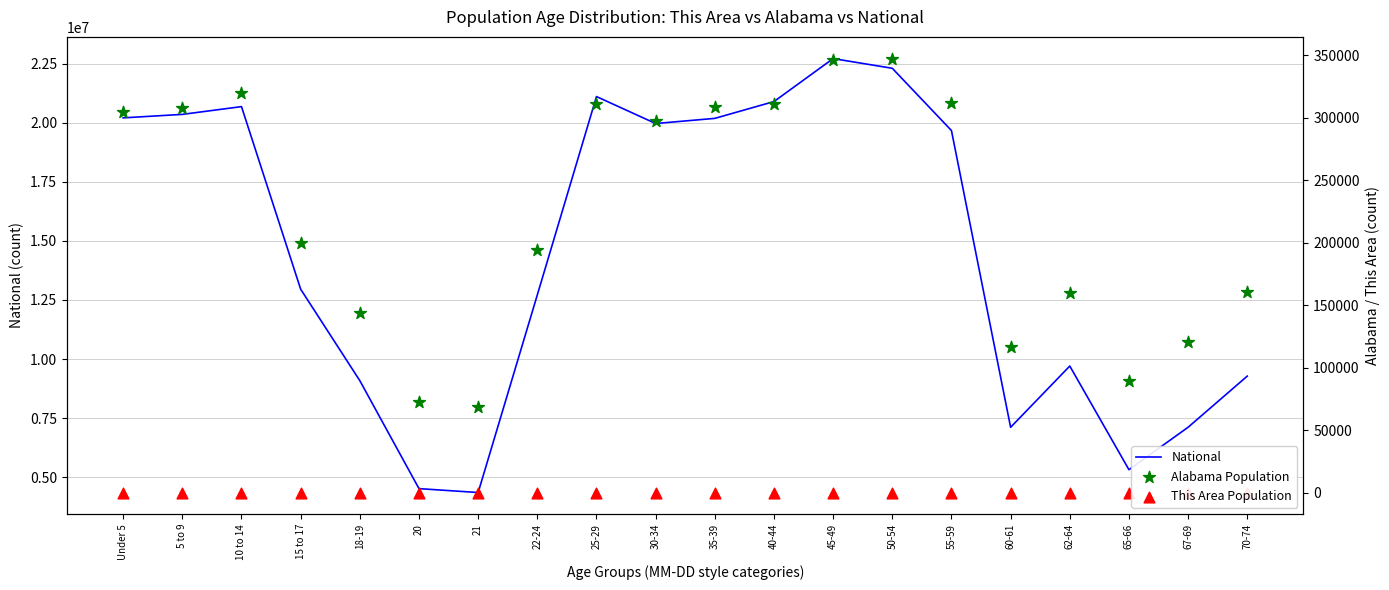

What is the total value across all series at 60-61?

7229880